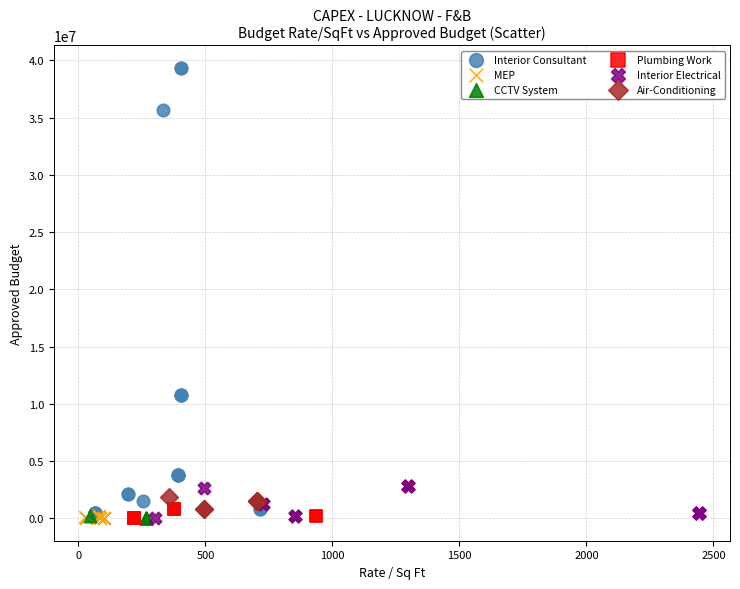

What are all the series names shown in the legend?

Interior Consultant, MEP, CCTV System, Plumbing Work, Interior Electrical, Air-Conditioning